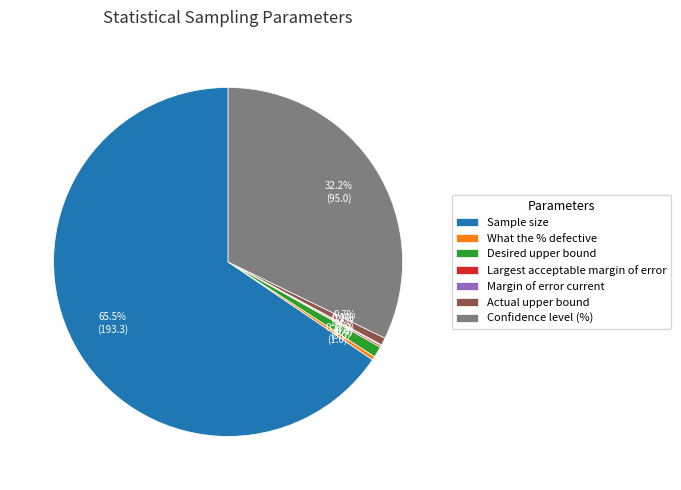

What percentage is the Confidence level (%) slice, to the nearest percent?

32%